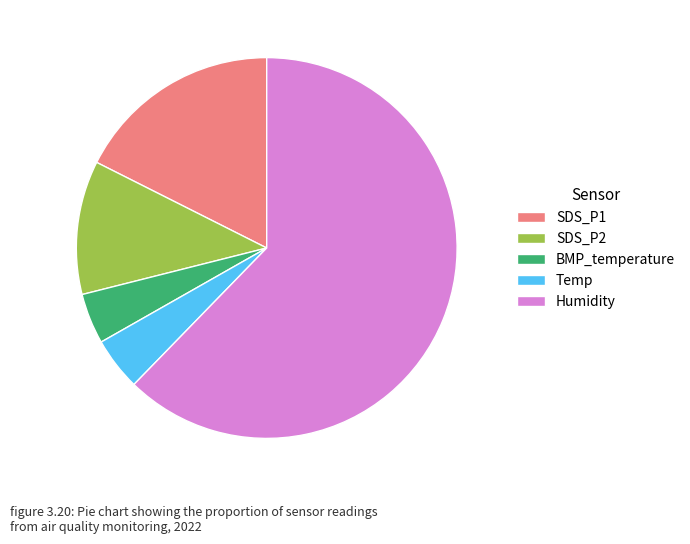

Is it true that Temp is 16% of the pie?

False